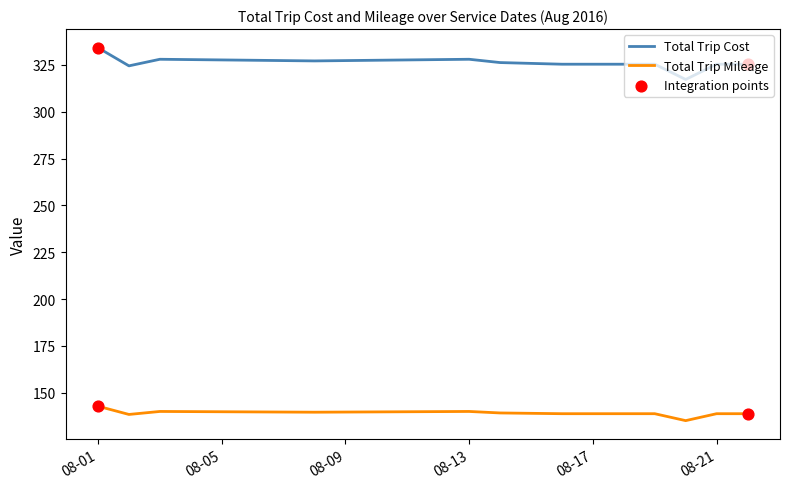

Which series has the largest total across all categories?

Total Trip Cost